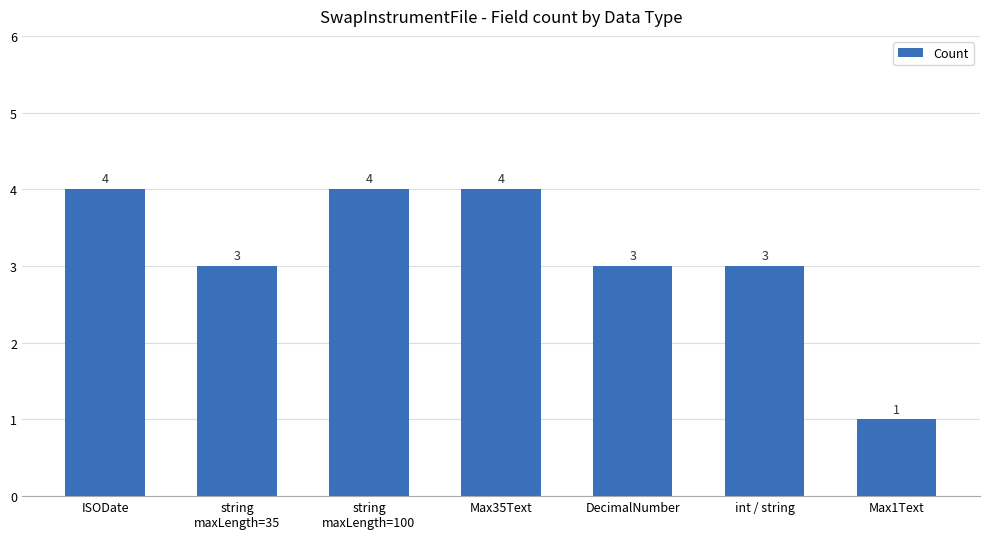

Reading left to right, transcribe all the data shown in this chart.

ISODate=4	string
maxLength=35=3	string
maxLength=100=4	Max35Text=4	DecimalNumber=3	int / string=3	Max1Text=1